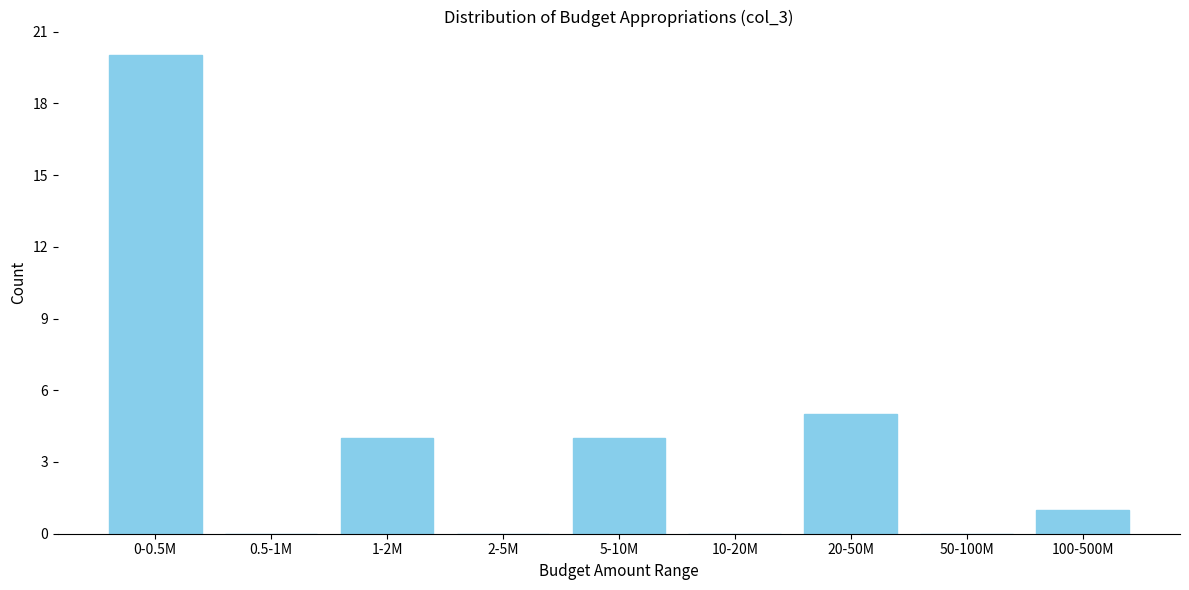

Reading left to right, transcribe all the data shown in this chart.

0-0.5M=20	0.5-1M=0	1-2M=4	2-5M=0	5-10M=4	10-20M=0	20-50M=5	50-100M=0	100-500M=1